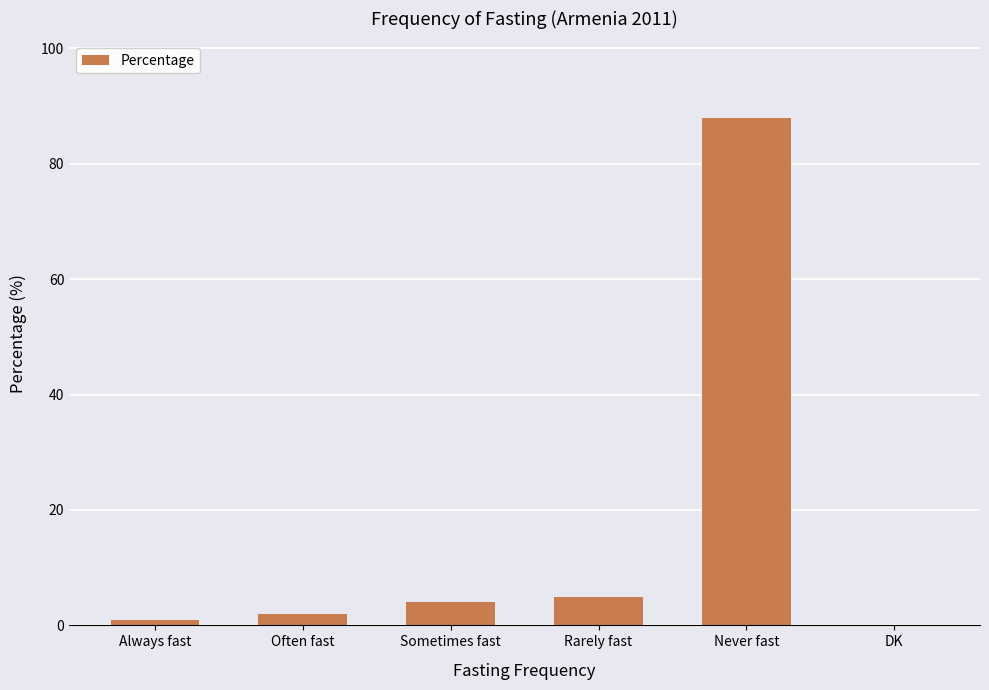

Does the chart contain stacked bars?

No